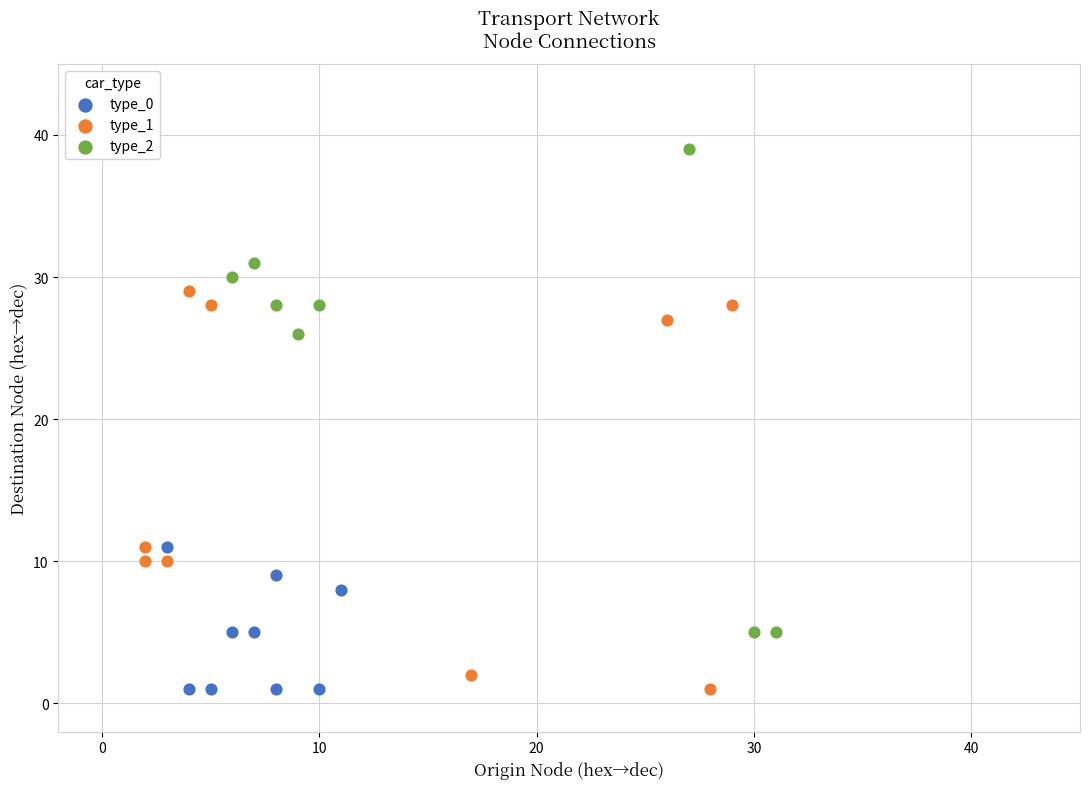

Which series reaches the maximum Y coordinate?

type_2